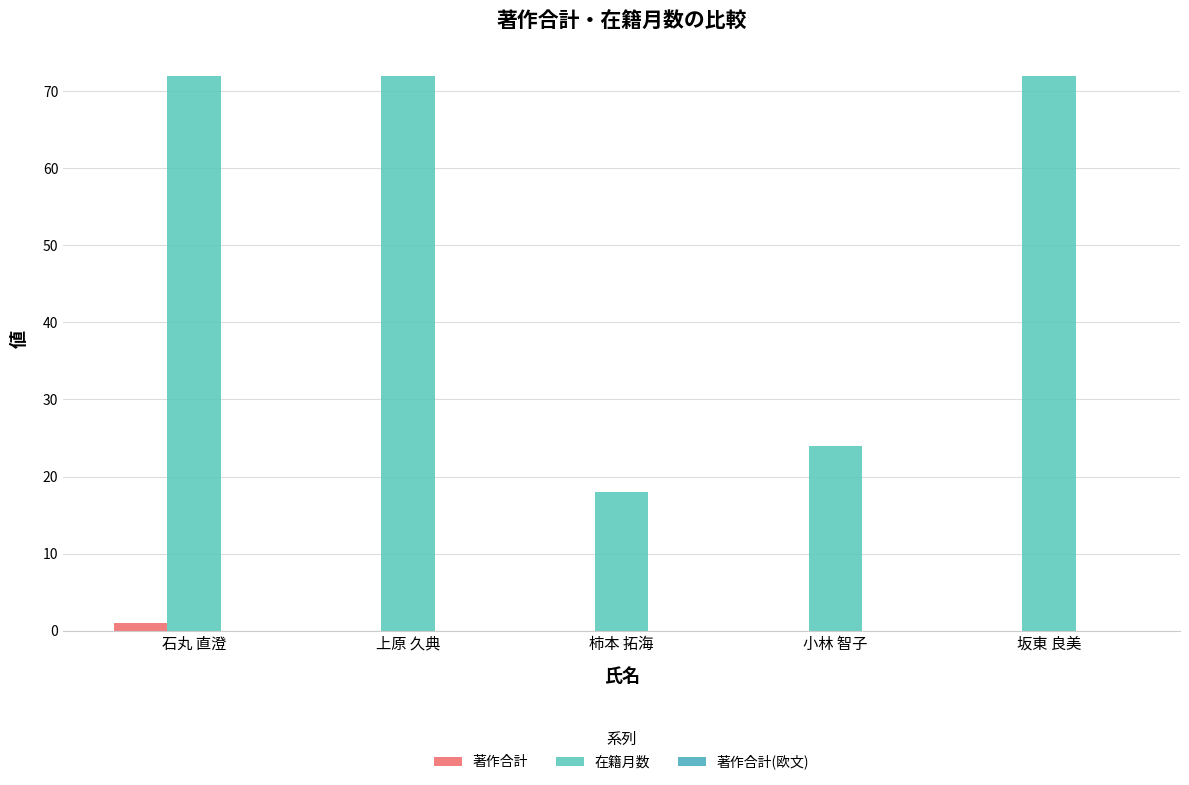

Reading right to left, what are all the values shown in this chart?

著作合計: 坂東 良美=0	小林 智子=0	柿本 拓海=0	上原 久典=0	石丸 直澄=1
在籍月数: 坂東 良美=72	小林 智子=24	柿本 拓海=18	上原 久典=72	石丸 直澄=72
著作合計(欧文): 坂東 良美=0	小林 智子=0	柿本 拓海=0	上原 久典=0	石丸 直澄=0